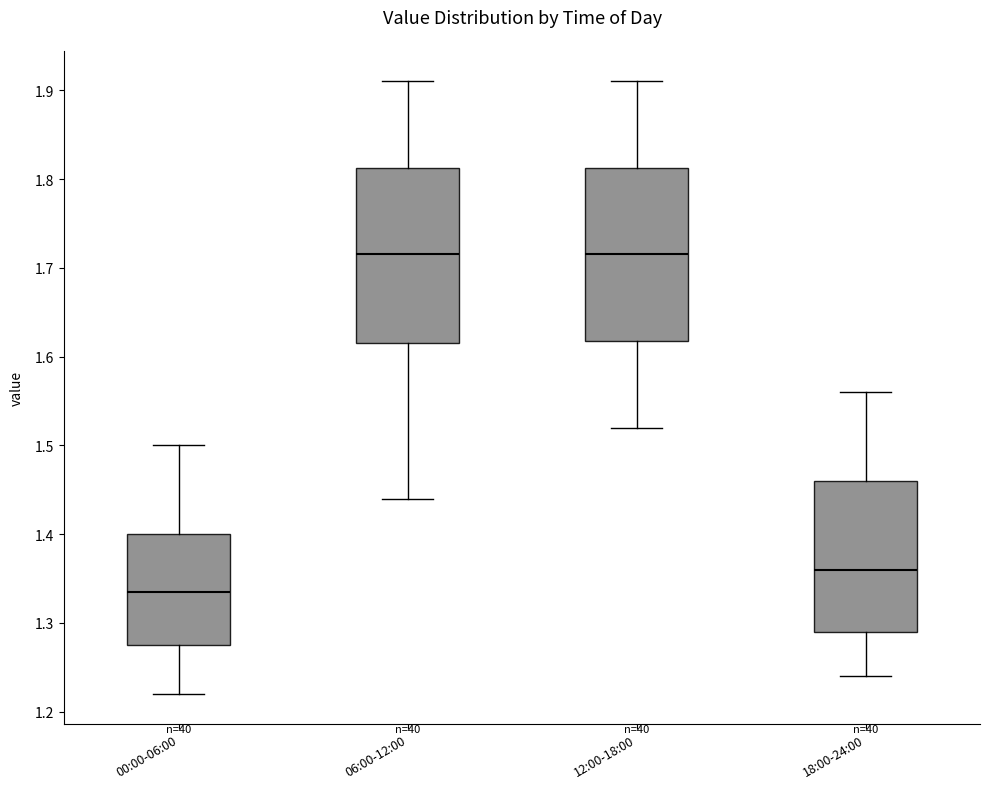

Where does the lower whisker of the box for 12:00-18:00 end on the y-axis? The values are not printed on the chart, so give them approximately, as read against the axis.

1.52